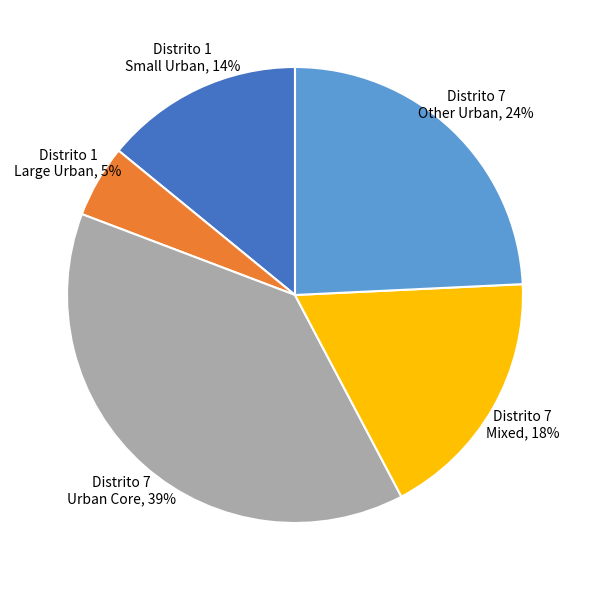

Is there any slice that represents more than half of the pie?

No